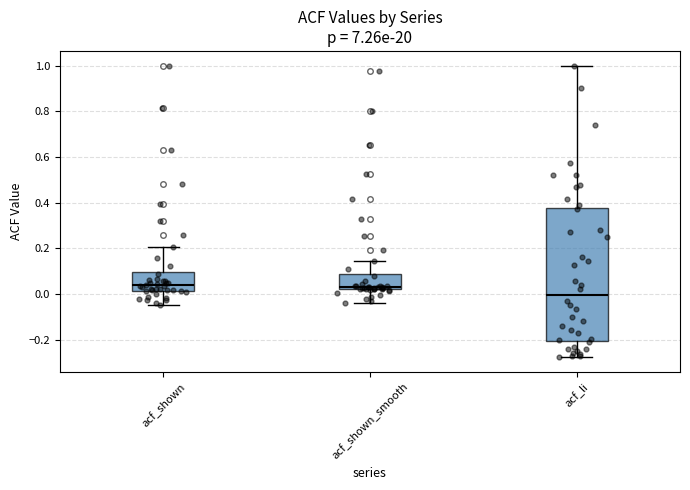

Where does the lower whisker of the box for acf_li end on the y-axis? The values are not printed on the chart, so give them approximately, as read against the axis.

-0.28